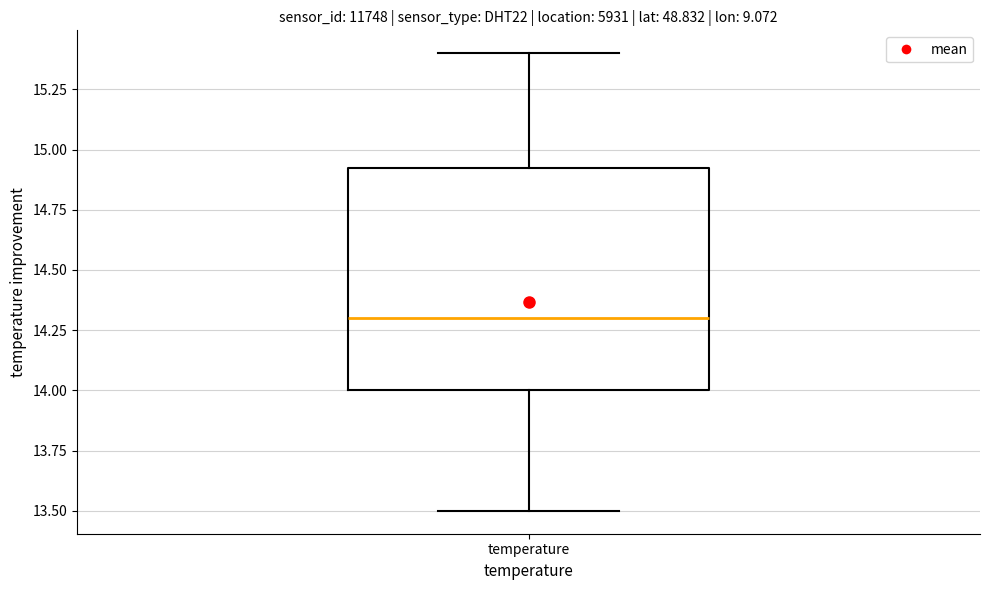

Transcribe this box plot: give where the median line is, the range the box spans, and where the two whiskers end, as read against the y-axis. The values are not printed on the chart, so give them approximately, as read against the axis.

median 14.30, box 14.00 to 14.95, whiskers 13.50 to 15.40